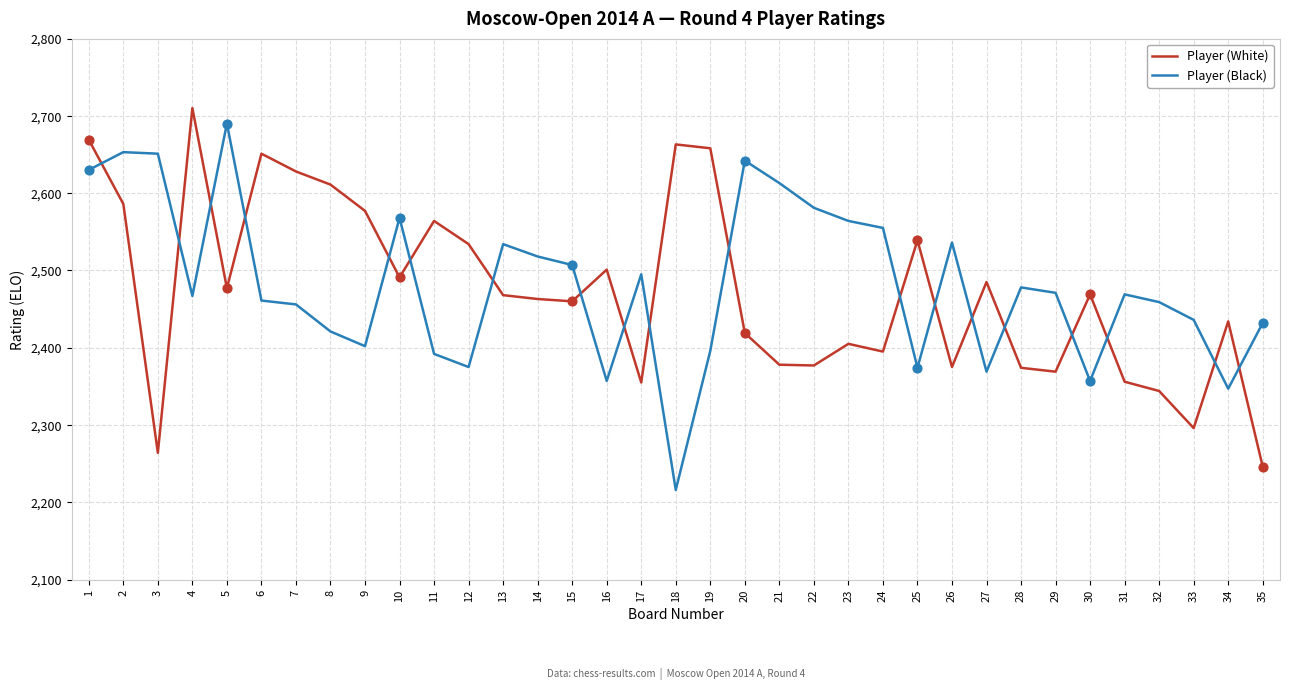

At which category is the sum across all series the highest?

1